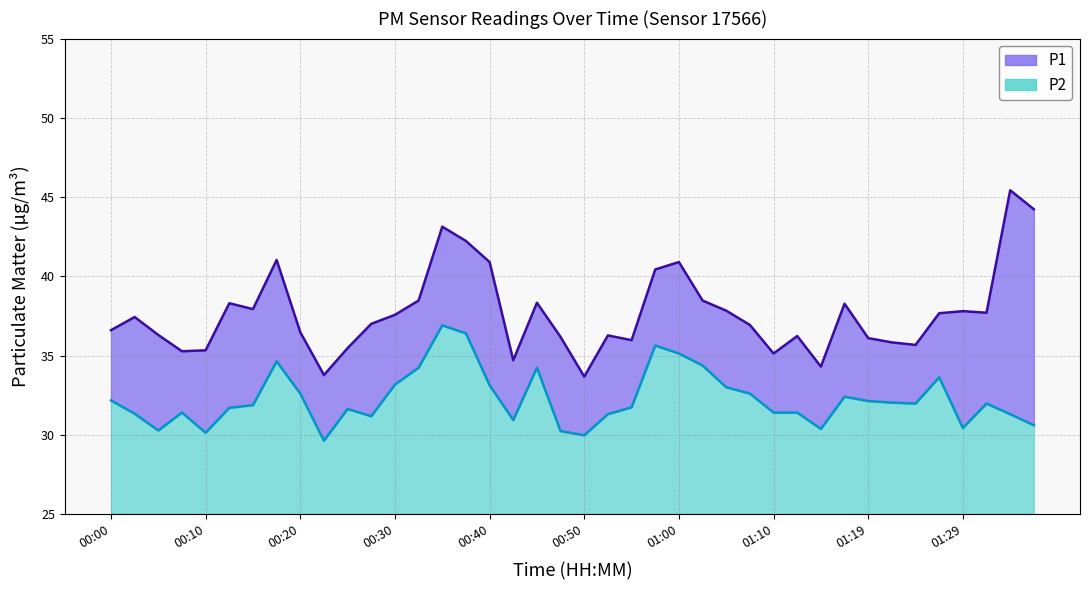

Which series has the widest spread of values?

P1